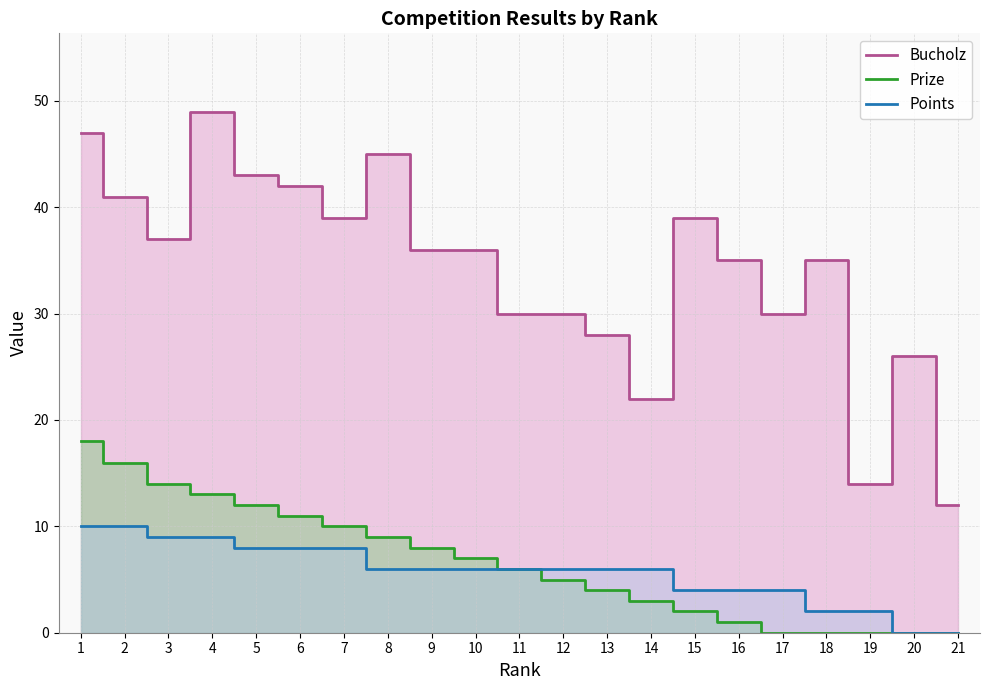

What is the difference between the maximum and minimum values in the Prize series?

18